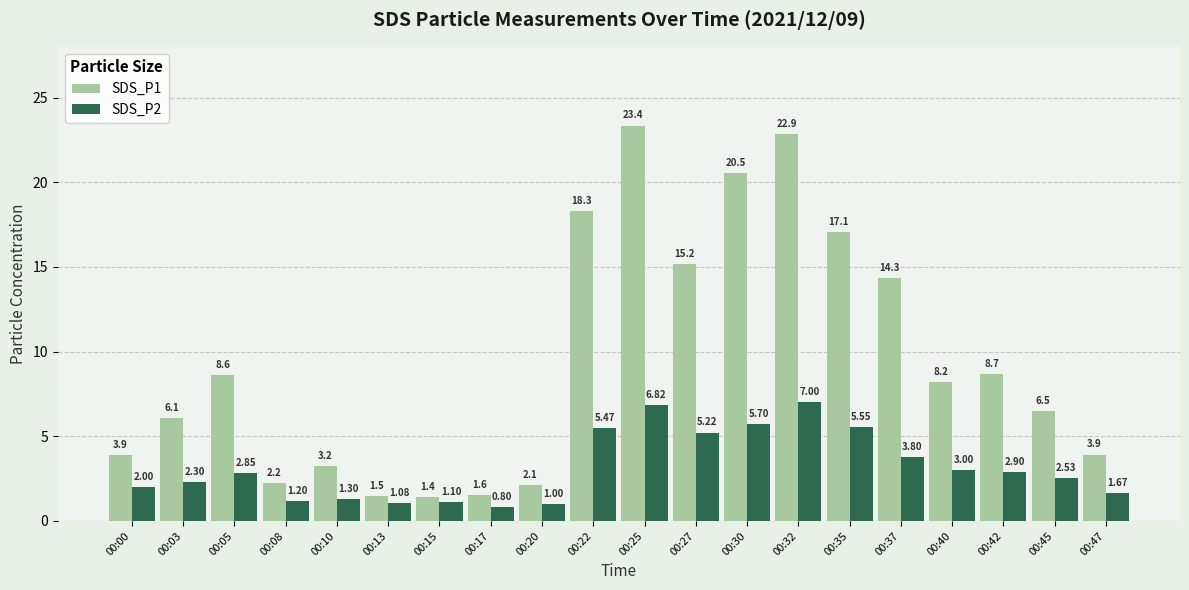

Rank the series by their average value, from highest to lowest.

SDS_P1, SDS_P2